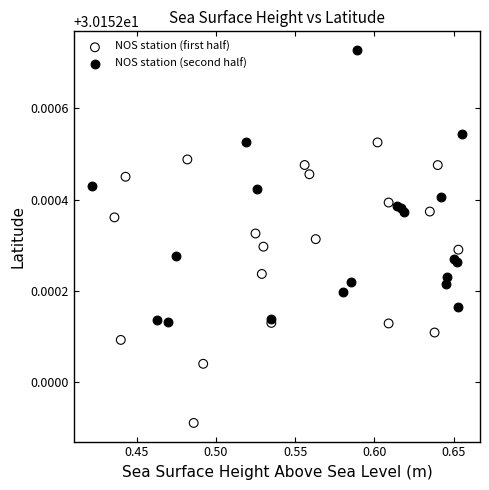

Which series contains the highest Y value?

NOS station (second half)